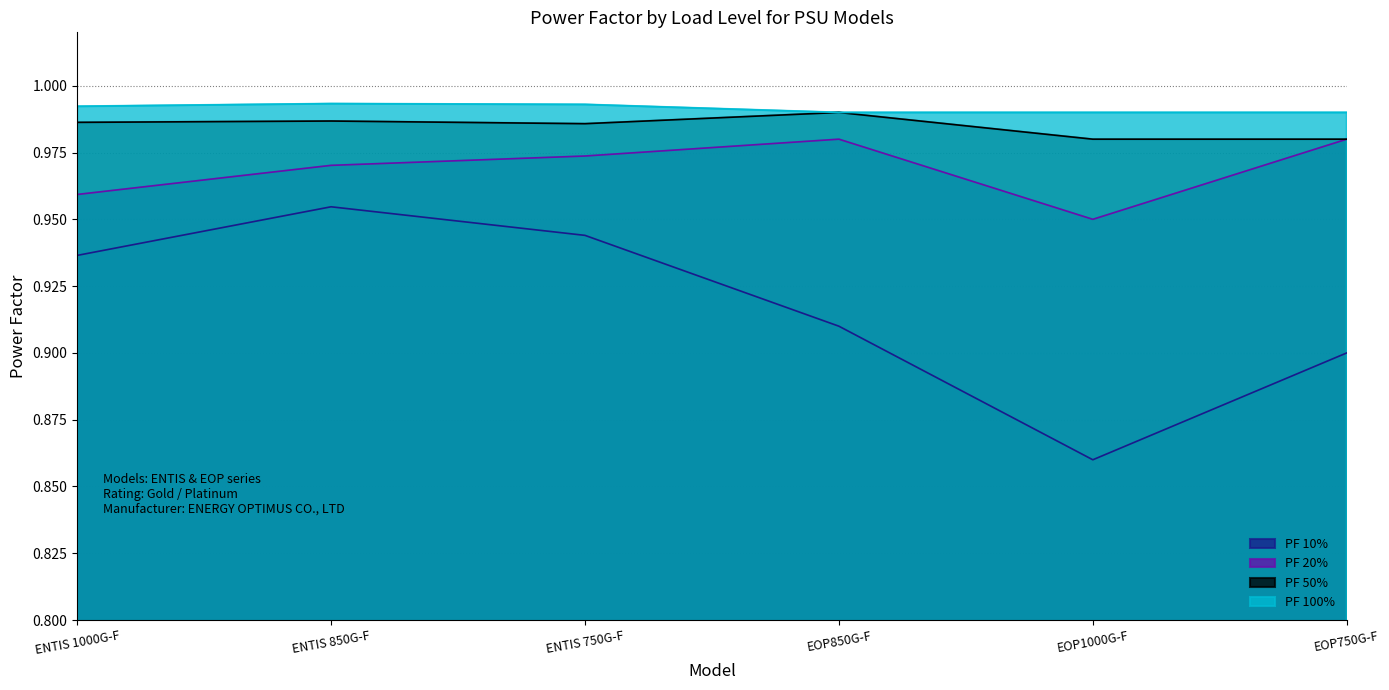

What is the approximate value of PF 100% at ENTIS 750G-F?

1.0